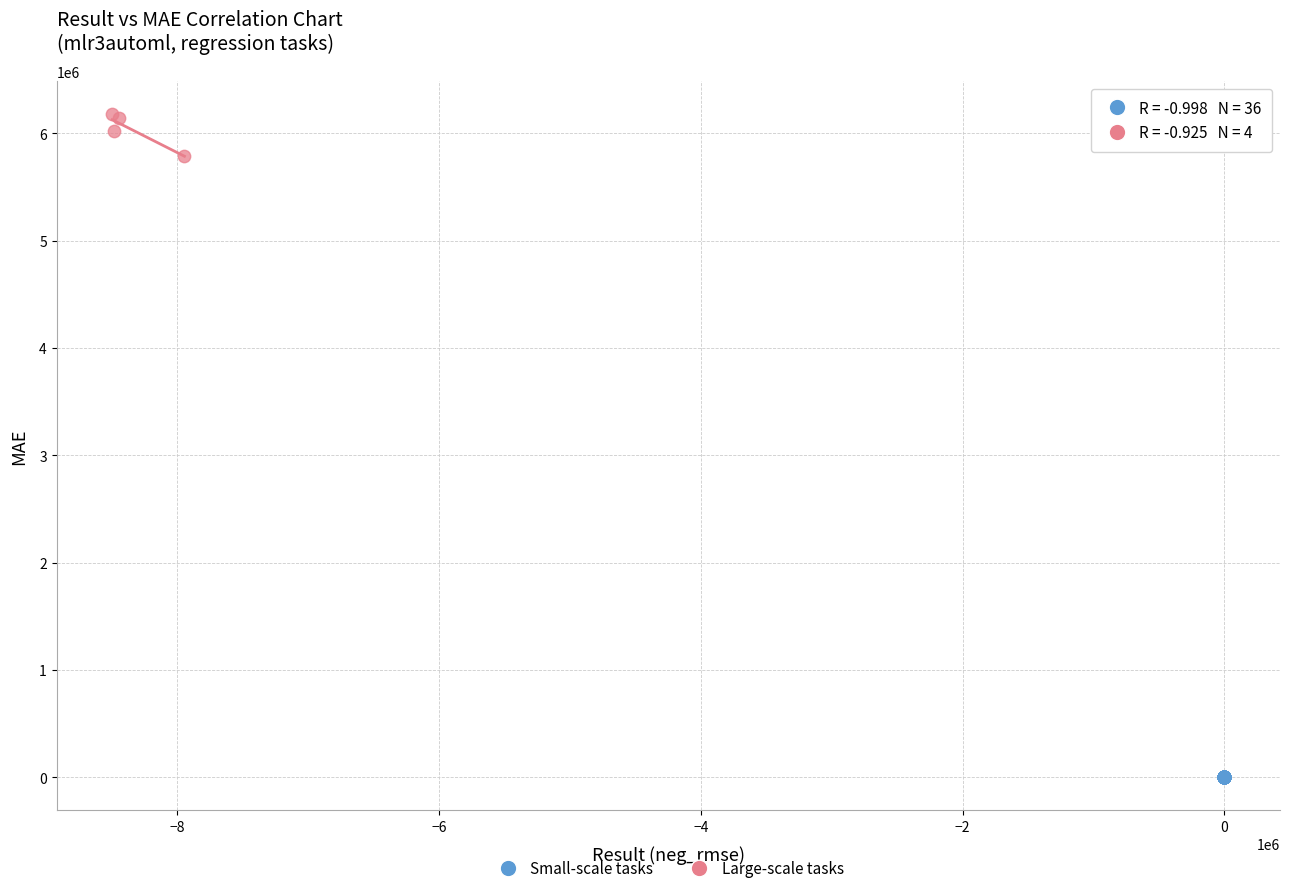

Which series reaches the minimum Y coordinate?

Small-scale tasks